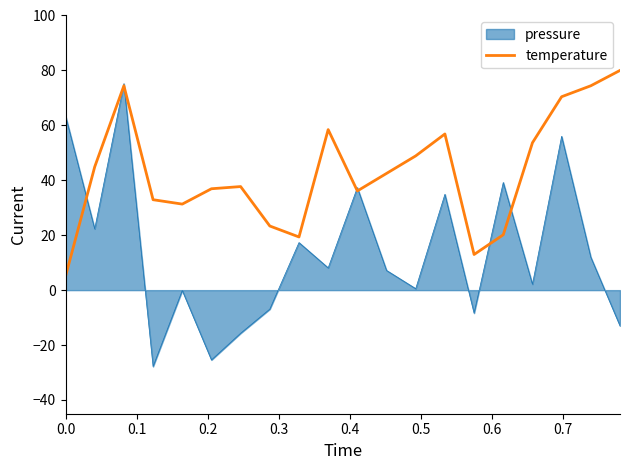

Which series has the largest total across all categories?

temperature